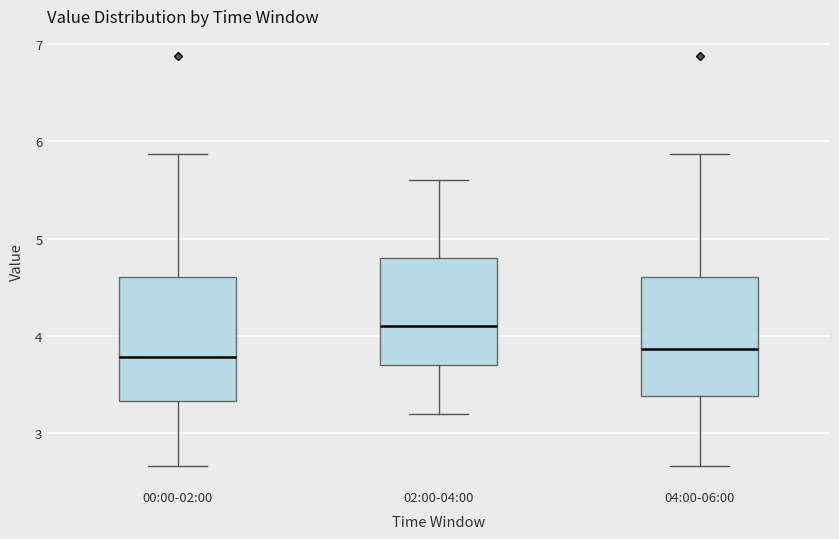

Where is the upper edge of the box for 00:00-02:00 on the y-axis? The values are not printed on the chart, so give them approximately, as read against the axis.

4.6